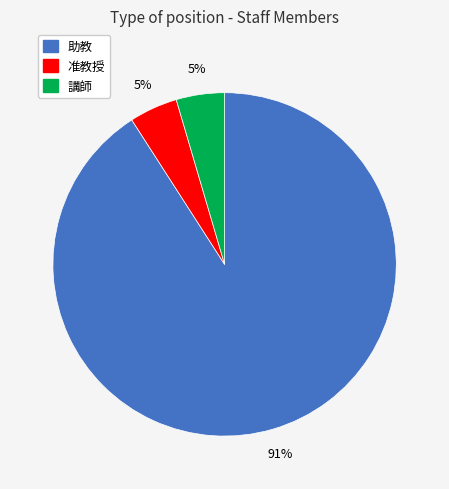

Which slice is the largest?

助教